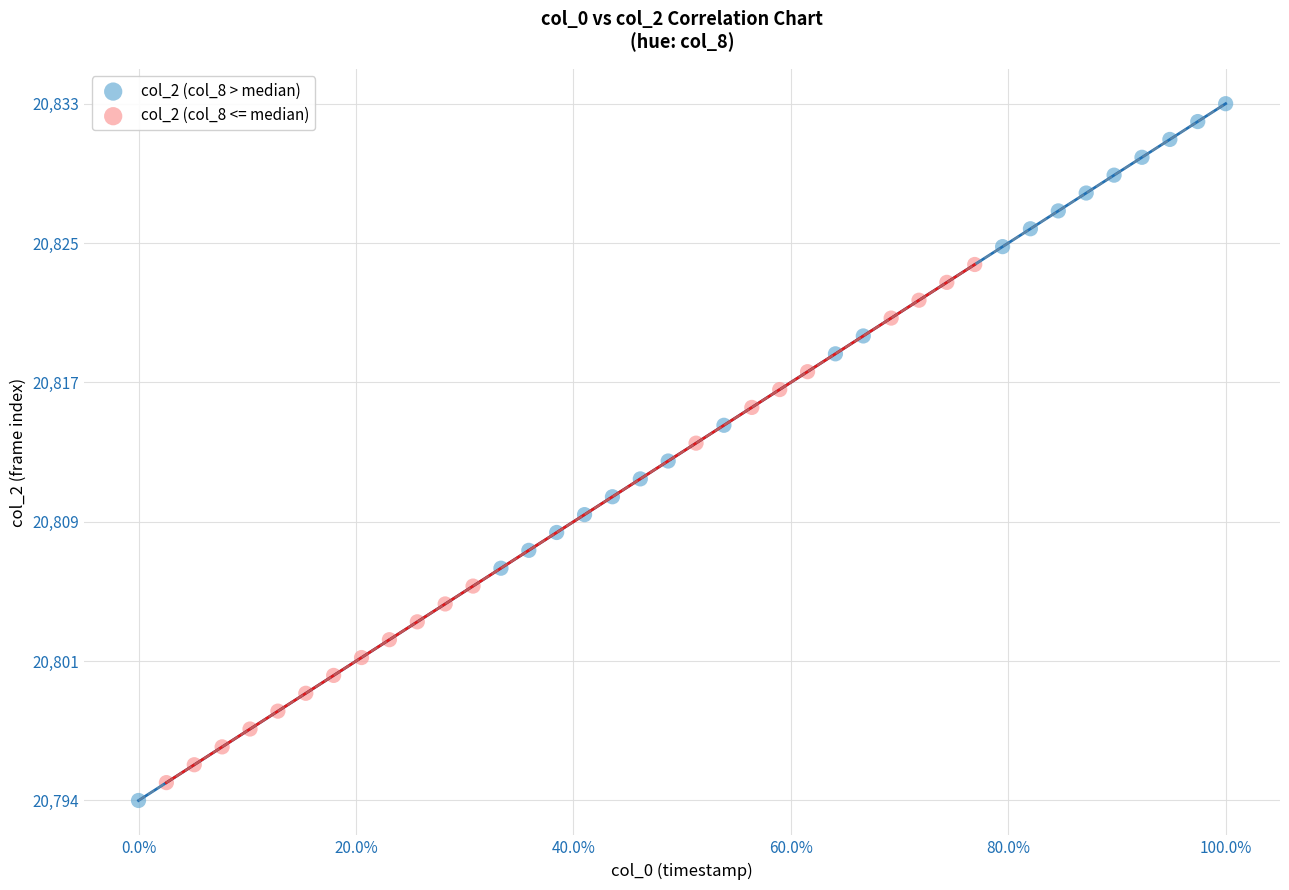

What are all the series names shown in the legend?

col_2 (col_8 > median), col_2 (col_8 <= median)